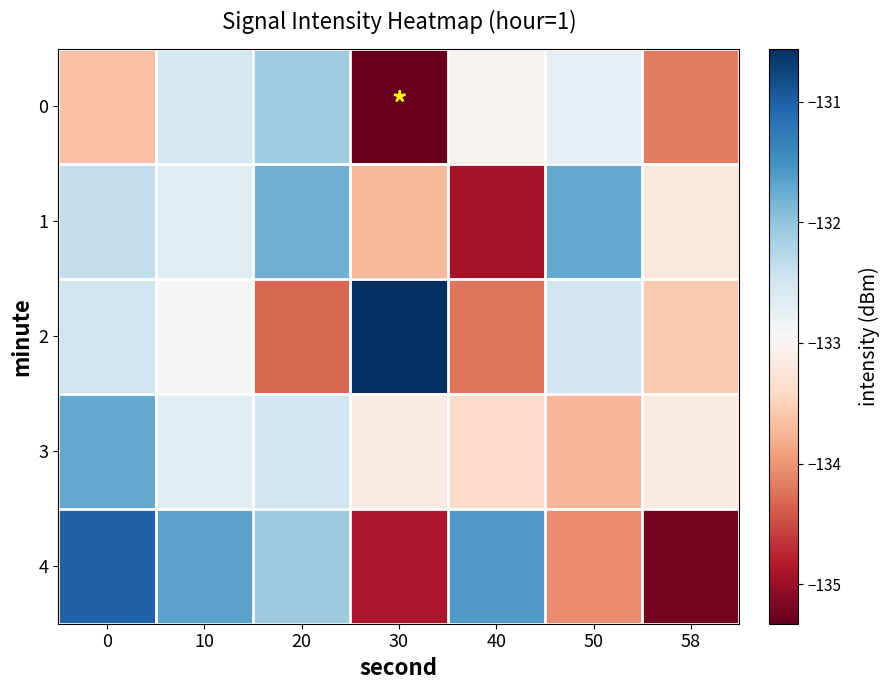

Reading left to right, transcribe all the data shown in this chart.

0: 0=-133.6	10=-132.5	20=-132.1	30=-135.3	40=-133.0	50=-132.8	58=-134.2
1: 0=-132.4	10=-132.6	20=-131.8	30=-133.7	40=-134.9	50=-131.7	58=-133.2
2: 0=-132.5	10=-132.9	20=-134.3	30=-130.6	40=-134.2	50=-132.5	58=-133.6
3: 0=-131.7	10=-132.6	20=-132.5	30=-133.1	40=-133.4	50=-133.7	58=-133.2
4: 0=-131.0	10=-131.7	20=-132.1	30=-134.9	40=-131.6	50=-134.1	58=-135.2